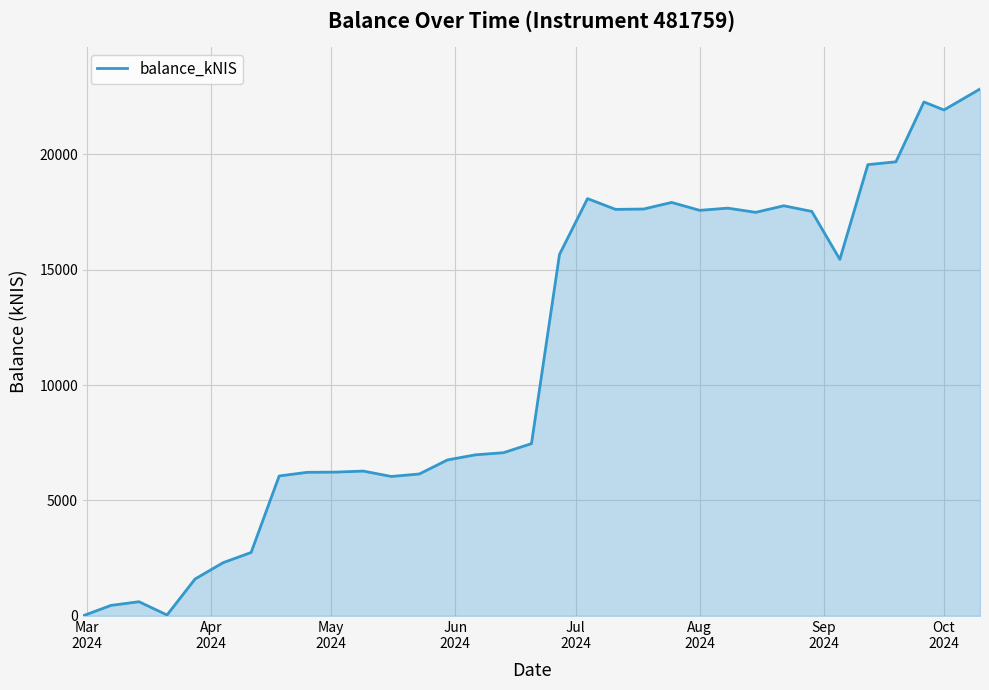

What is the maximum value shown in the chart?

22829.0